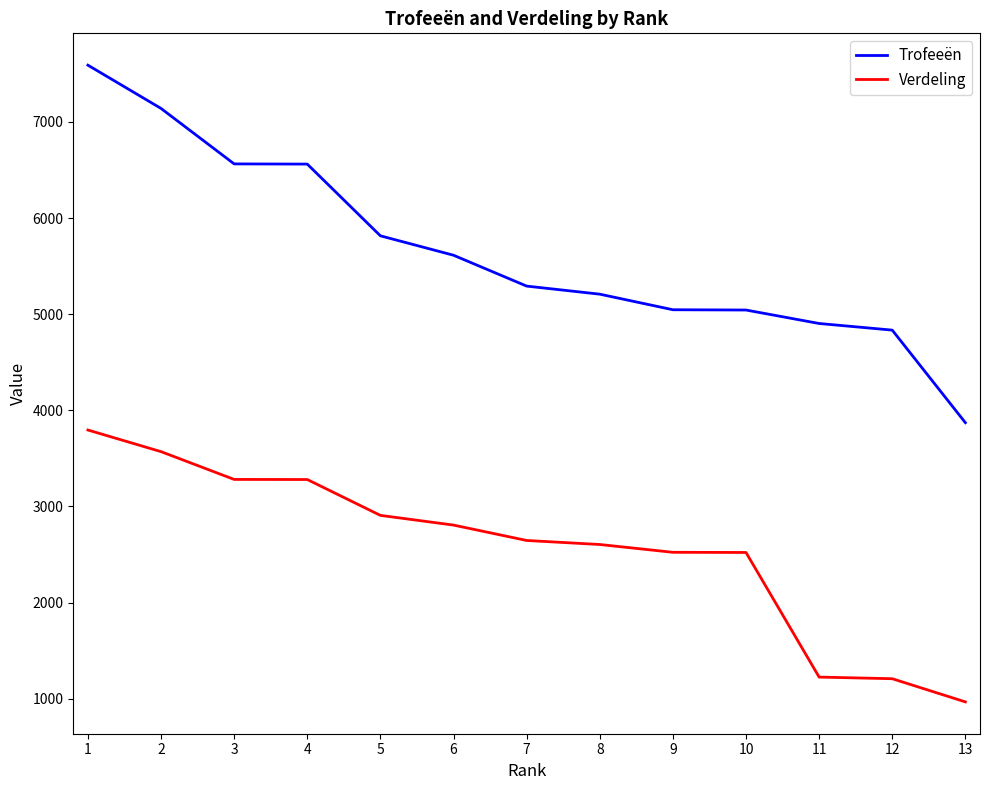

What is the spread (max minus min) of values at 10?

2522